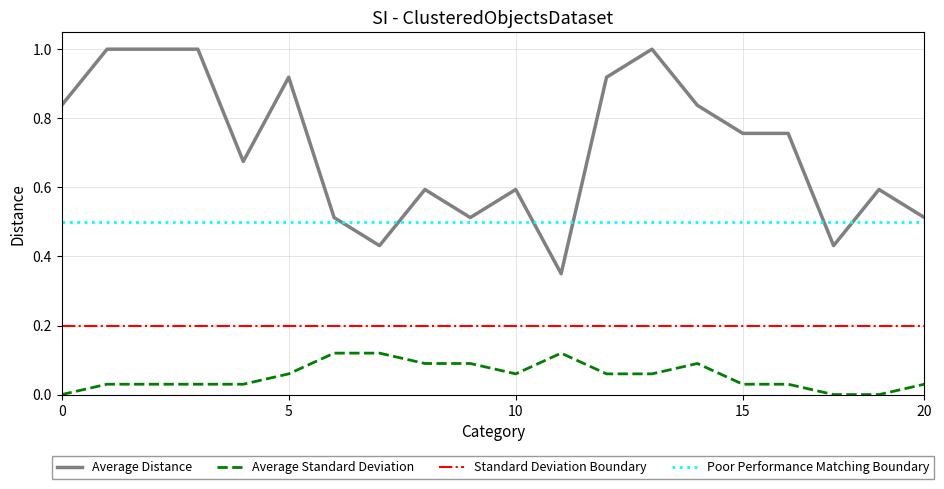

True or false: Average Distance and Average Standard Deviation intersect in this chart.

False